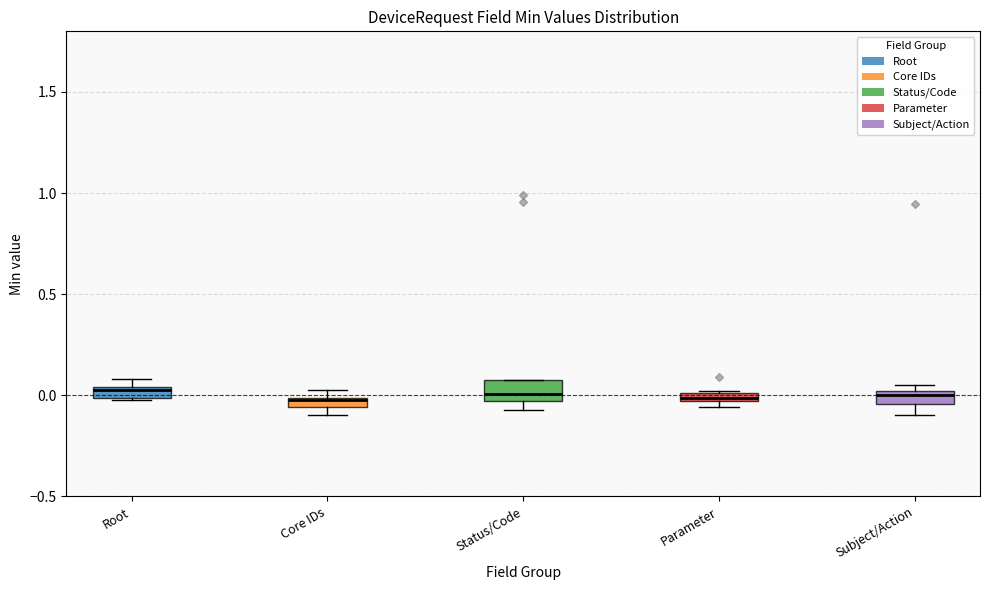

Where does the lower whisker of the box for Subject/Action end on the y-axis? The values are not printed on the chart, so give them approximately, as read against the axis.

-0.10